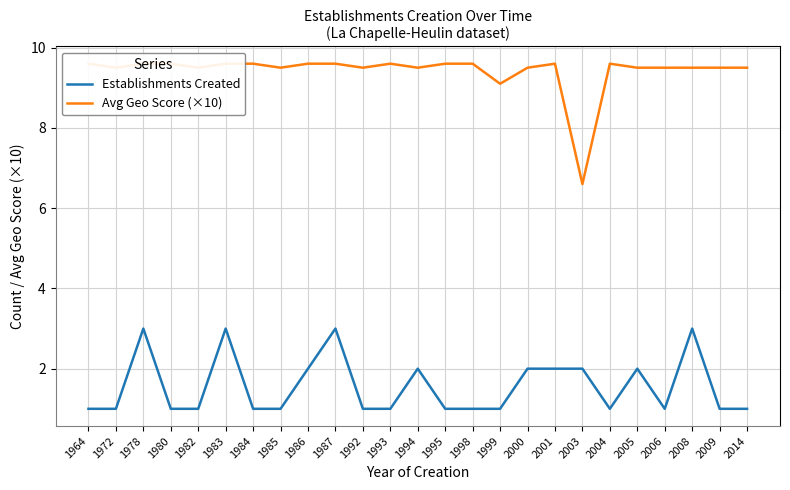

What are all the series names shown in the legend?

Establishments Created, Avg Geo Score (×10)